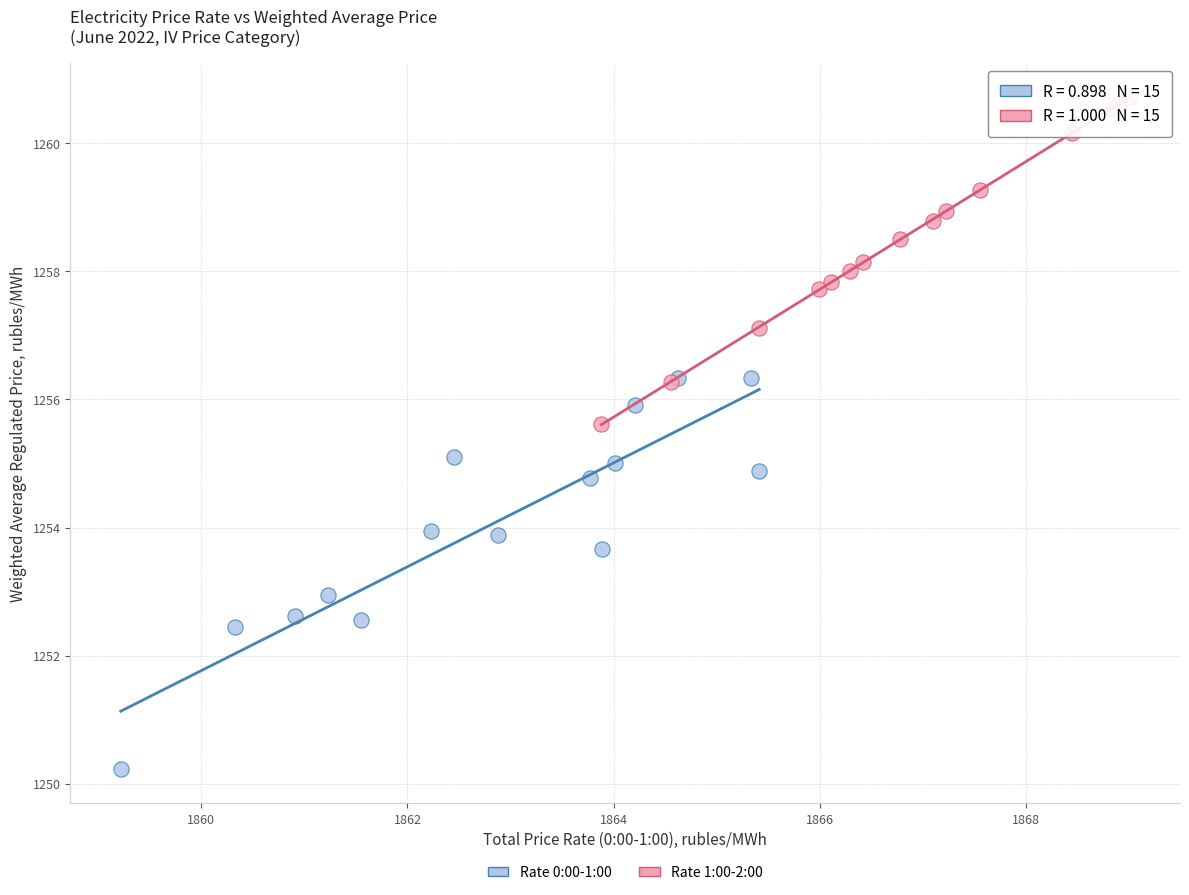

Which series contains the lowest Y value?

Rate 0:00-1:00